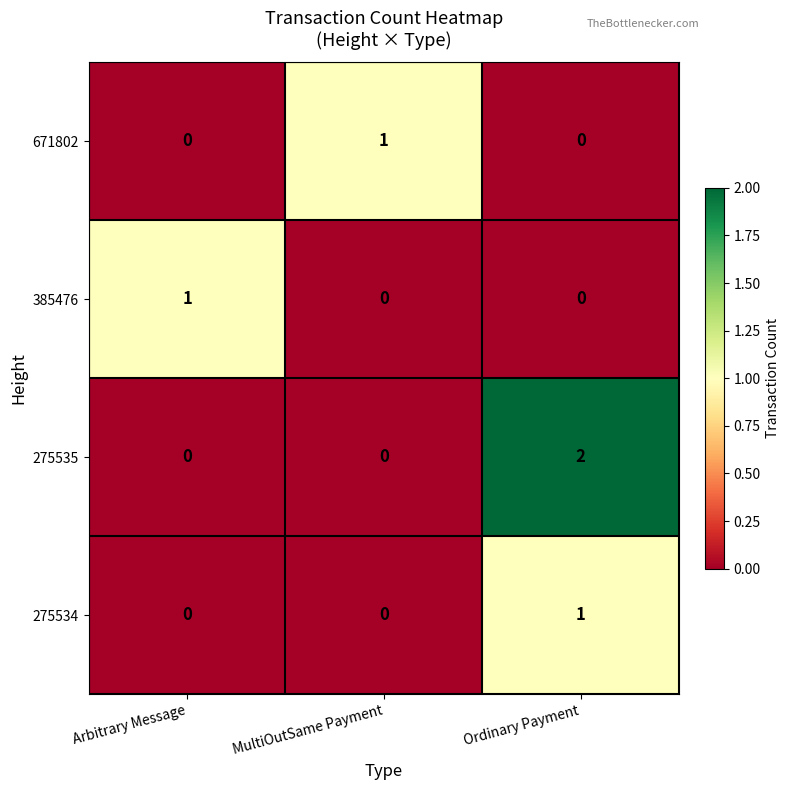

True or false: 385476 has a value of 1 at Arbitrary Message.

True